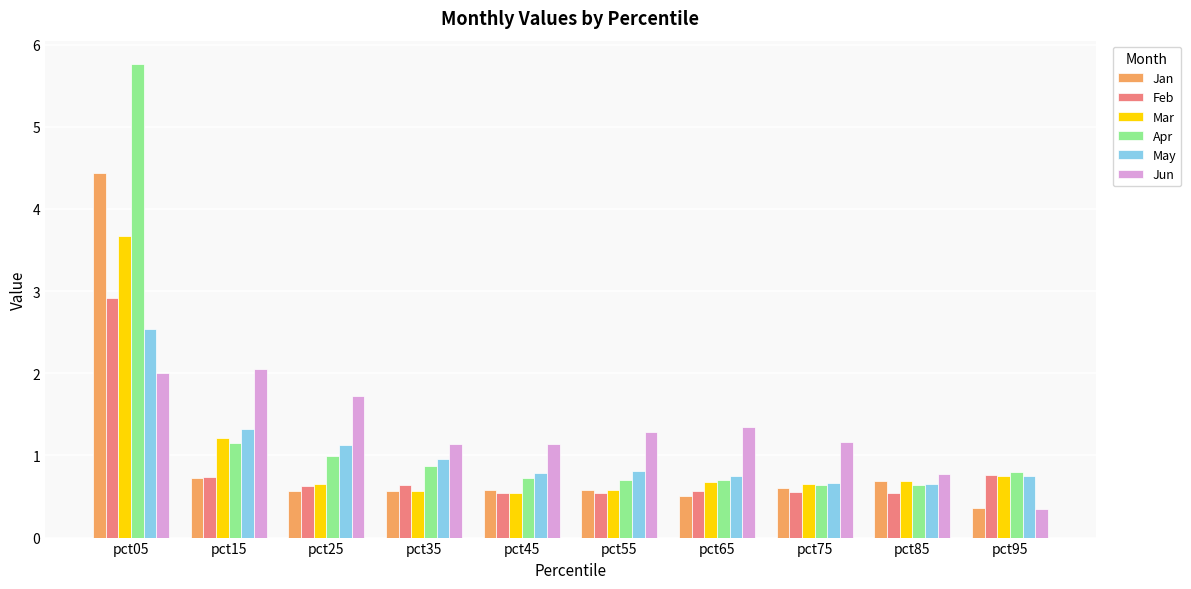

What is the sum of all May values?

10.4